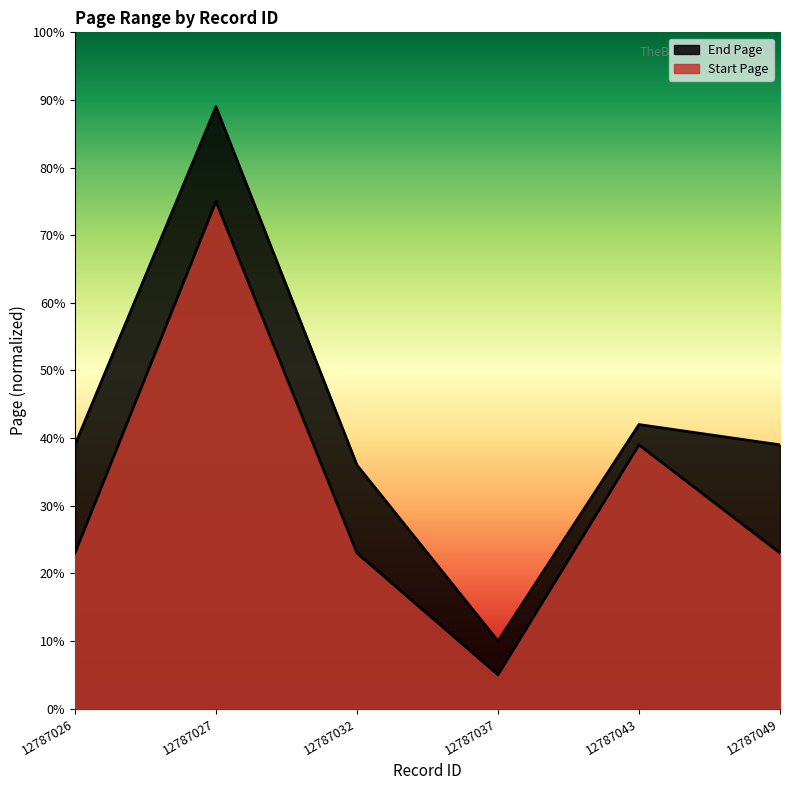

Which series has the widest spread of values?

End Page